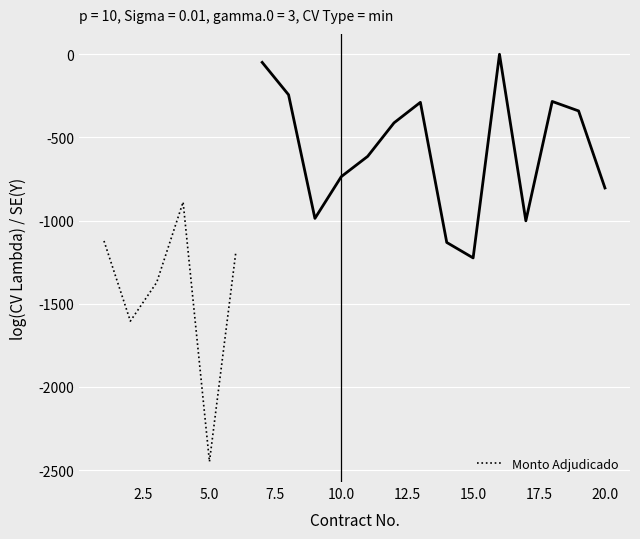

What is the average value?

-1437.4